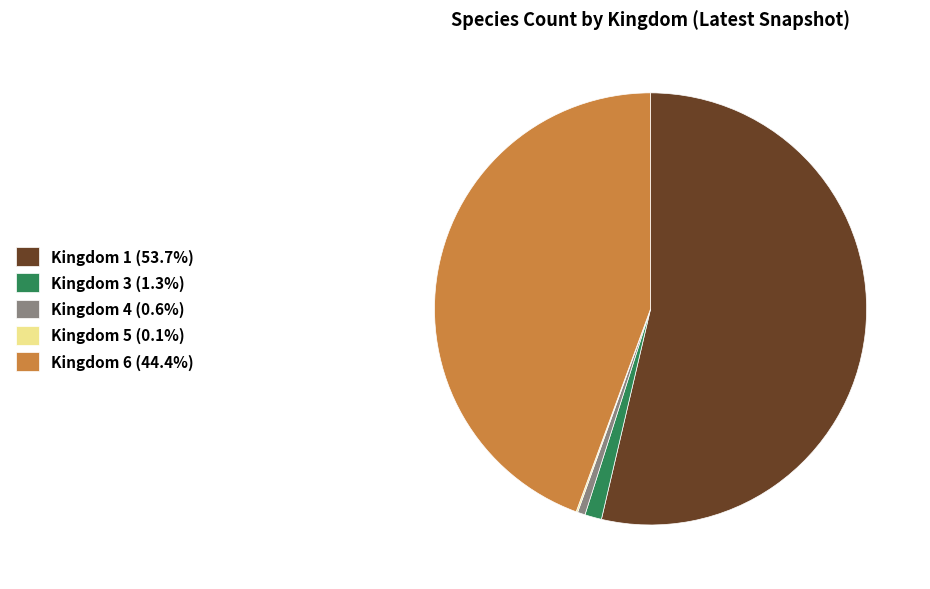

Do Kingdom 3 (1.3%) and Kingdom 4 (0.6%) together represent more than half of the pie?

No